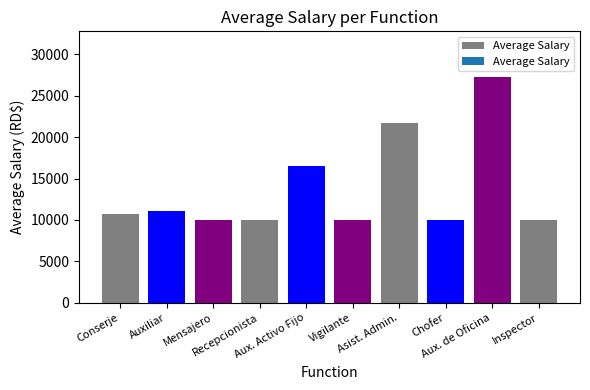

What is the average value?

13731.5